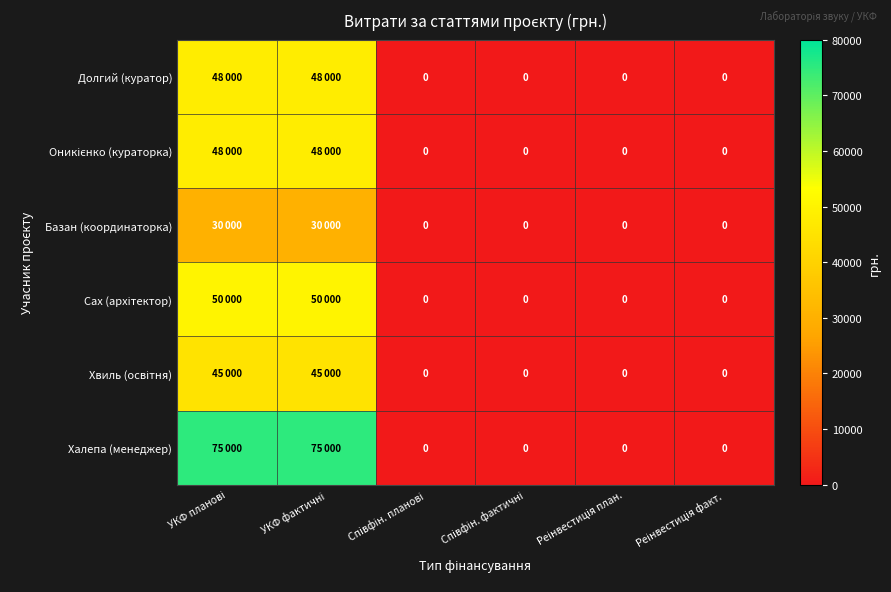

At how many categories does at least one series exceed 5177?

2